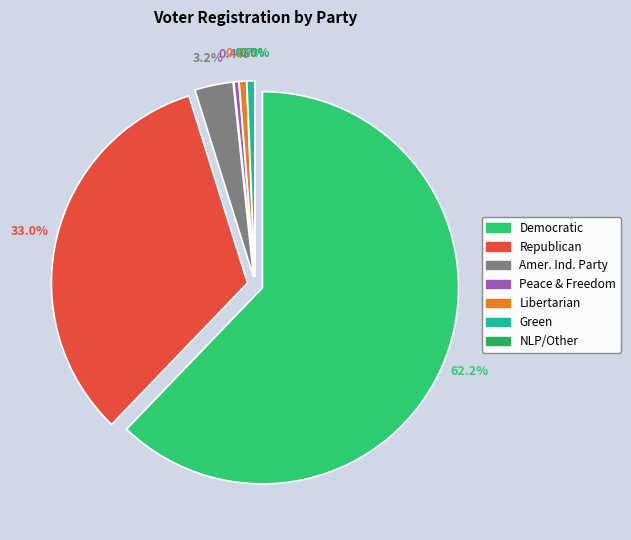

Which category has the biggest portion of the pie?

dem